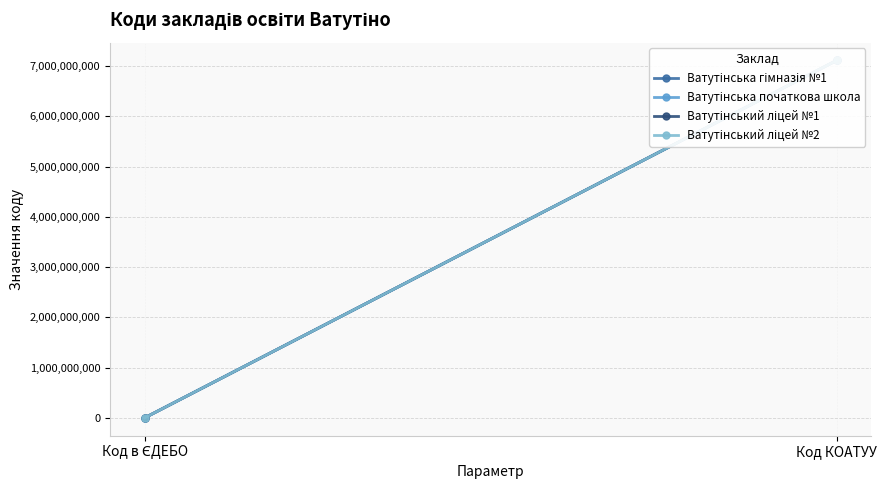

Reading left to right, what are all the values shown in this chart?

Ватутінська гімназія №1: 140177	7110200000
Ватутінська початкова школа: 140418	7110200000
Ватутінський ліцей №1: 140019	7110200000
Ватутінський ліцей №2: 140178	7110200000